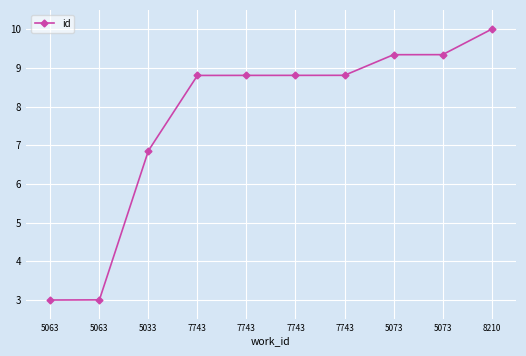

Does the chart have visible grid lines?

Yes